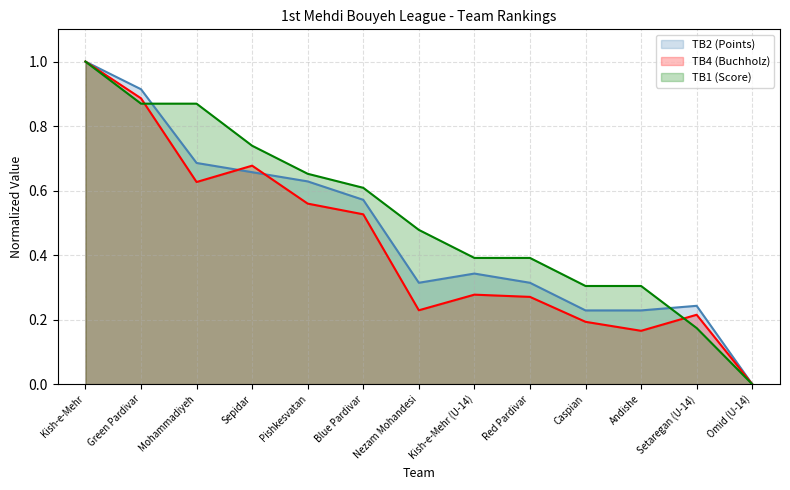

Reading left to right, what are all the values shown in this chart?

TB2 (Points): Kish-e-Mehr=1.0	Green Pardivar=0.9	Mohammadiyeh=0.7	Sepidar=0.7	Pishkesvatan=0.6	Blue Pardivar=0.6	Nezam Mohandesi=0.3	Kish-e-Mehr (U-14)=0.3	Red Pardivar=0.3	Caspian=0.2	Andishe=0.2	Setaregan (U-14)=0.2	Omid (U-14)=0.0
TB4 (Buchholz): Kish-e-Mehr=1.0	Green Pardivar=0.9	Mohammadiyeh=0.6	Sepidar=0.7	Pishkesvatan=0.6	Blue Pardivar=0.5	Nezam Mohandesi=0.2	Kish-e-Mehr (U-14)=0.3	Red Pardivar=0.3	Caspian=0.2	Andishe=0.2	Setaregan (U-14)=0.2	Omid (U-14)=0.0
TB1 (Score): Kish-e-Mehr=1.0	Green Pardivar=0.9	Mohammadiyeh=0.9	Sepidar=0.7	Pishkesvatan=0.7	Blue Pardivar=0.6	Nezam Mohandesi=0.5	Kish-e-Mehr (U-14)=0.4	Red Pardivar=0.4	Caspian=0.3	Andishe=0.3	Setaregan (U-14)=0.2	Omid (U-14)=0.0